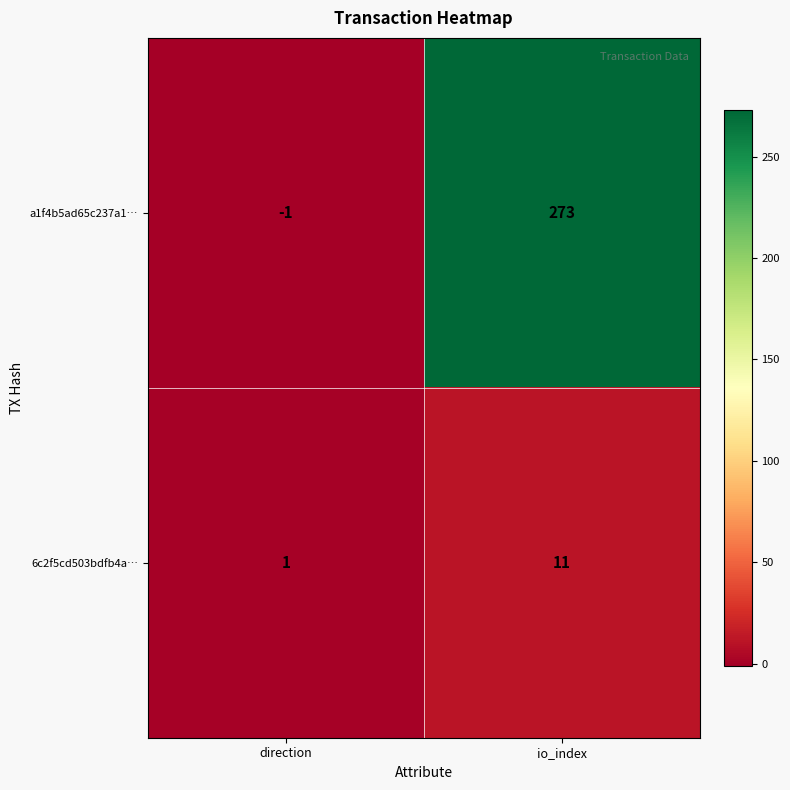

Where is 6c2f5cd503bdfb4a… nearest to the value 6?

direction